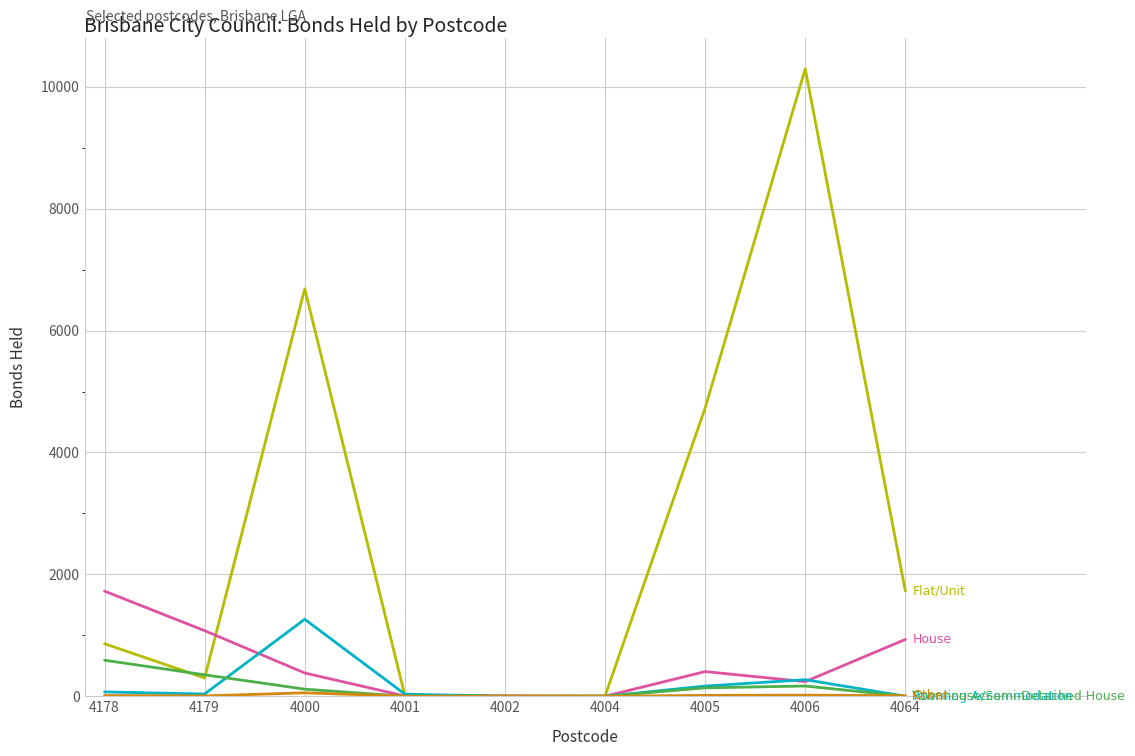

At which category does the chart reach its peak across all series?

4006